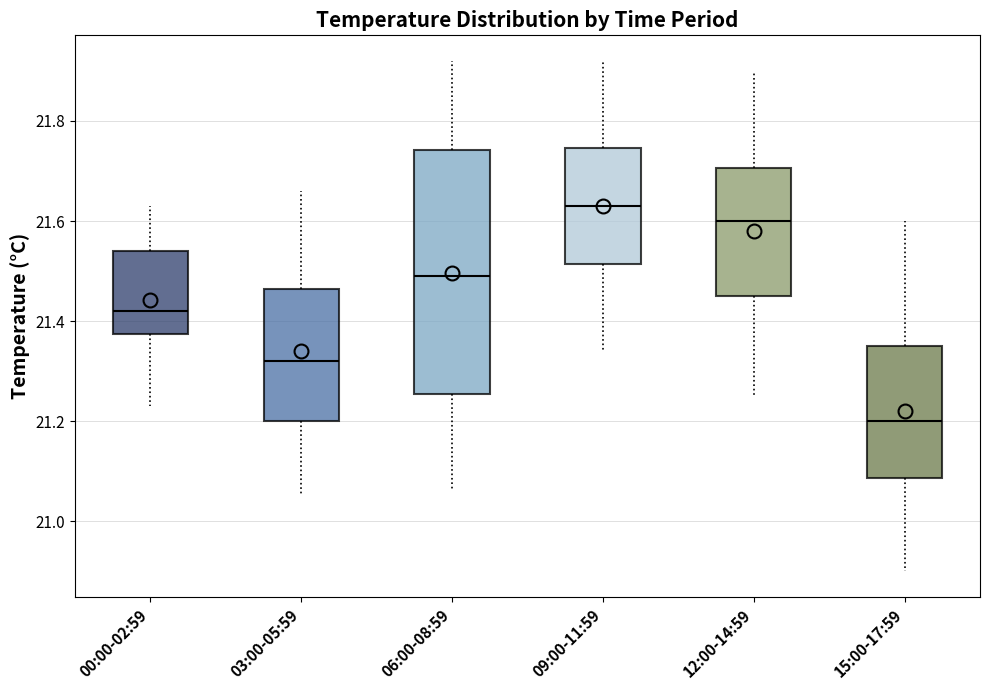

Reading left to right, read every box against the y-axis: the position of its median line, the range the box covers, and the ends of its whiskers. The values are not printed on the chart, so give them approximately, as read against the axis.

00:00-02:59: median 21.42, box 21.38 to 21.54, whiskers 21.24 to 21.64
03:00-05:59: median 21.32, box 21.20 to 21.46, whiskers 21.06 to 21.66
06:00-08:59: median 21.50, box 21.26 to 21.74, whiskers 21.06 to 21.92
09:00-11:59: median 21.64, box 21.52 to 21.74, whiskers 21.34 to 21.92
12:00-14:59: median 21.60, box 21.46 to 21.70, whiskers 21.26 to 21.90
15:00-17:59: median 21.20, box 21.08 to 21.36, whiskers 20.90 to 21.60